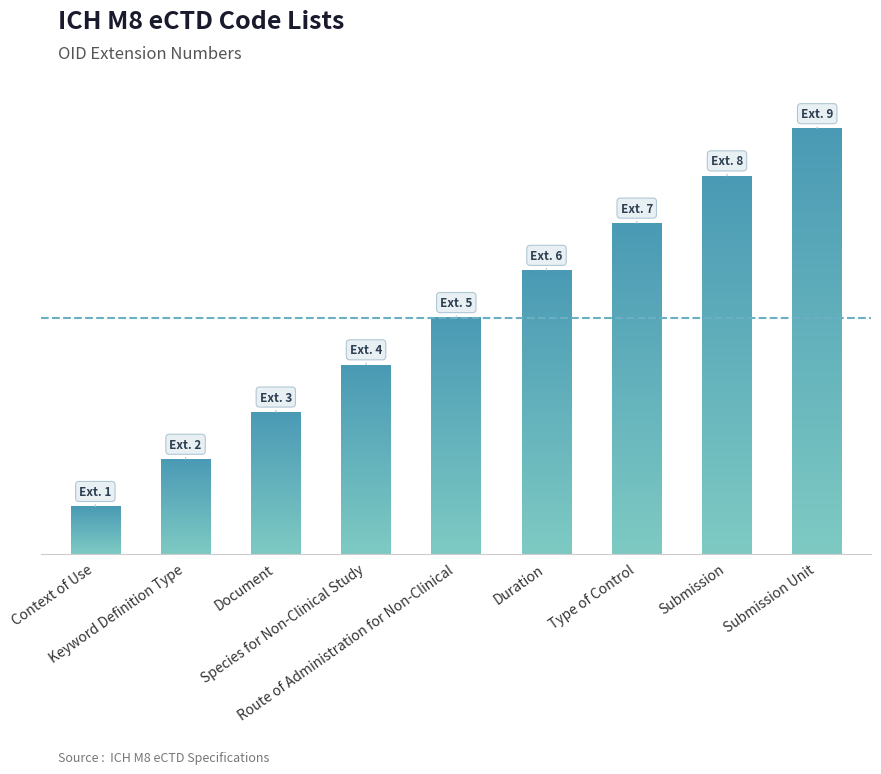

The chart shows a value of 1 at Document. True or false?

False